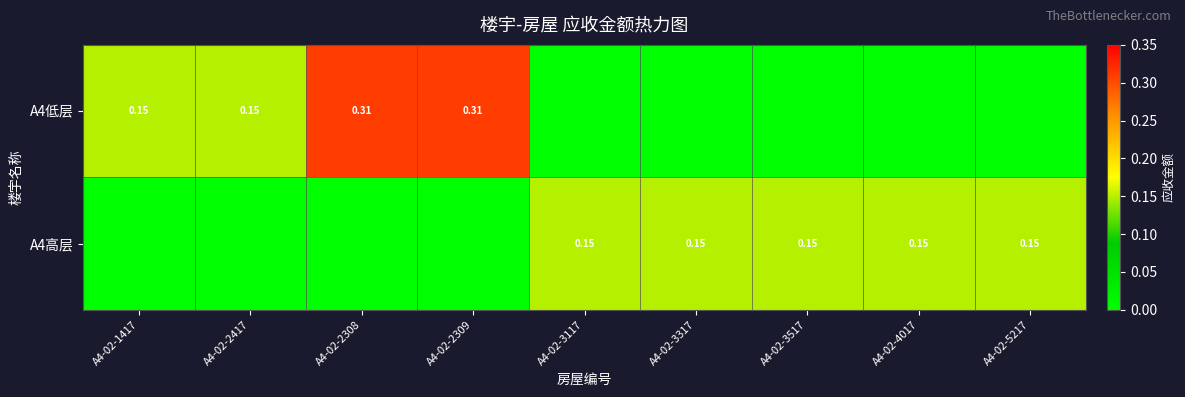

Rank the series by their average value, from highest to lowest.

A4低层, A4高层